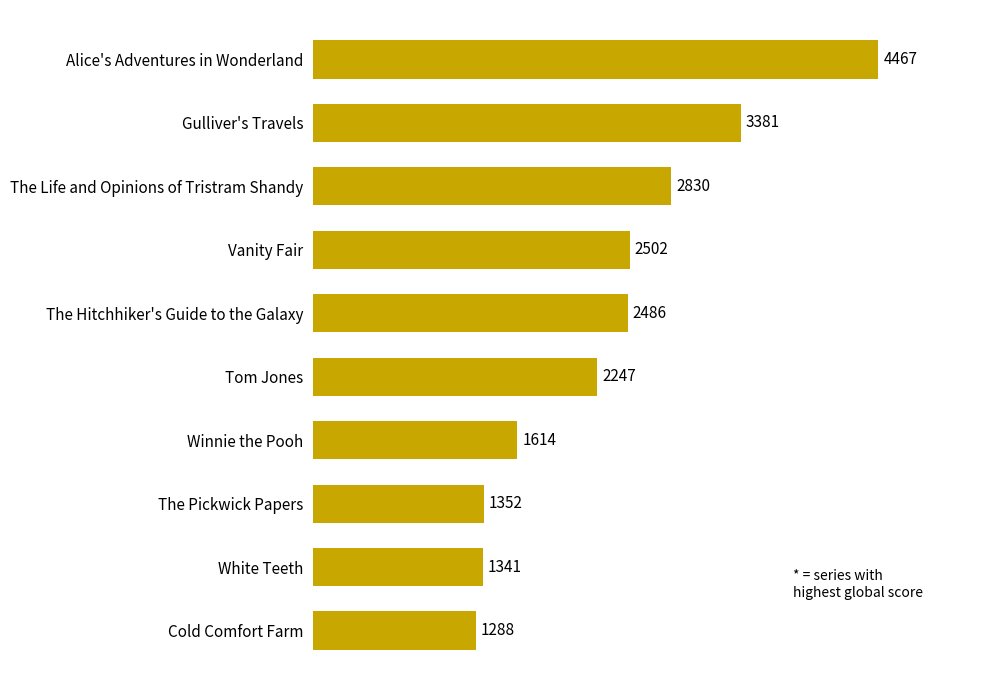

Reading bottom to top, transcribe all the data shown in this chart.

Cold Comfort Farm=1288	White Teeth=1341	The Pickwick Papers=1352	Winnie the Pooh=1614	Tom Jones=2247	The Hitchhiker's Guide to the Galaxy=2486	Vanity Fair=2502	The Life and Opinions of Tristram Shandy=2830	Gulliver's Travels=3381	Alice's Adventures in Wonderland=4467